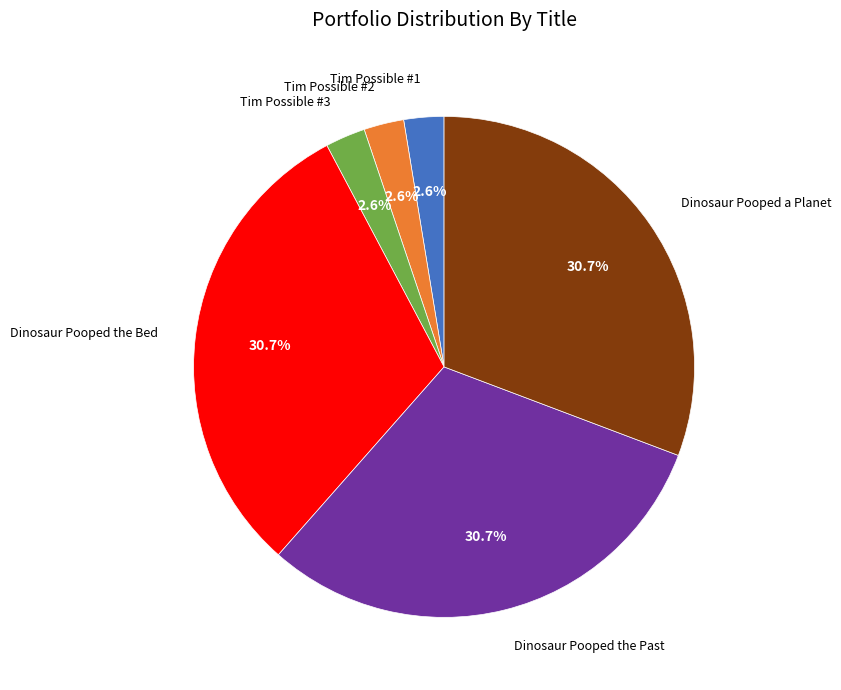

To the nearest percent, what is the average slice percentage?

17%